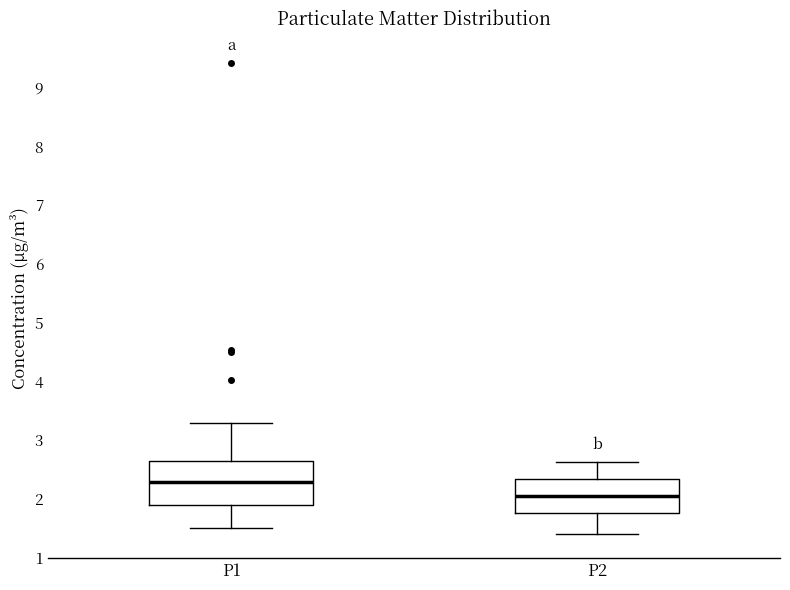

Reading left to right, read every box against the y-axis: the position of its median line, the range the box covers, and the ends of its whiskers. The values are not printed on the chart, so give them approximately, as read against the axis.

P1: median 2.3, box 1.9 to 2.6, whiskers 1.5 to 3.3
P2: median 2.0, box 1.8 to 2.3, whiskers 1.4 to 2.6